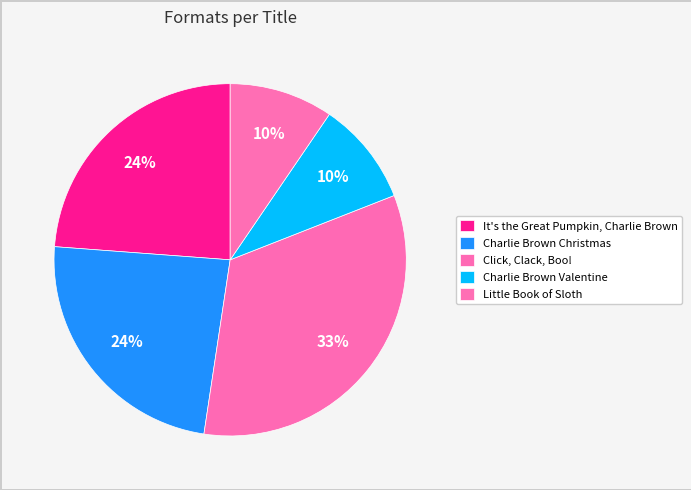

Between Click, Clack, Boo! and Little Book of Sloth, which is larger?

Click, Clack, Boo!